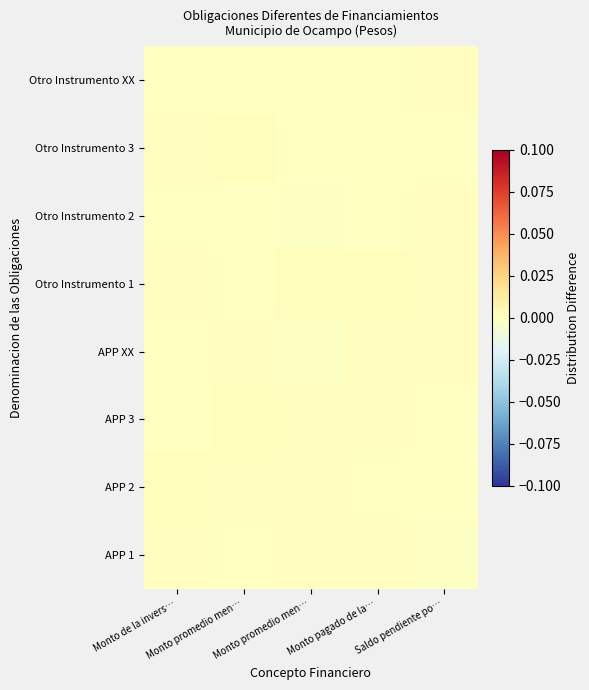

Which category has the lowest value across all series?

Monto promedio men…